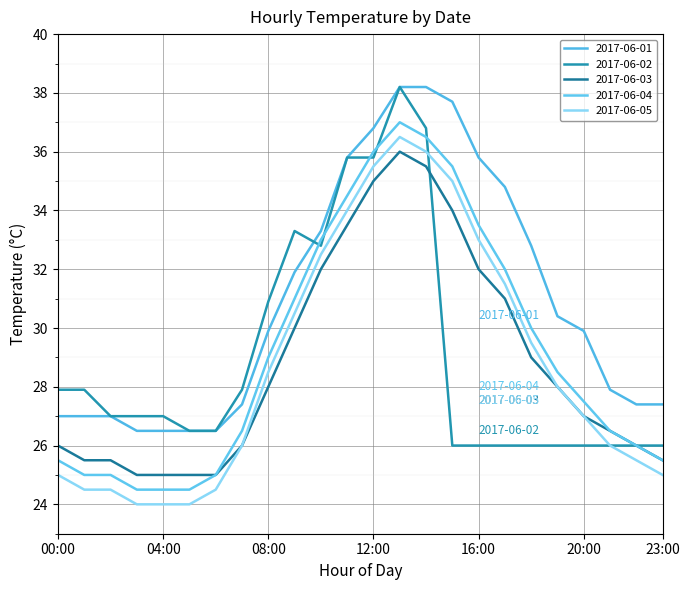

Reading left to right, list all the values displayed in this chart.

2017-06-01: 00:00=27.0	01:00=27.0	02:00=27.0	03:00=26.5	04:00=26.5	05:00=26.5	06:00=26.5	07:00=27.4	08:00=29.9	09:00=31.9	10:00=33.3	11:00=35.8	12:00=36.8	13:00=38.2	14:00=38.2	15:00=37.7	16:00=35.8	17:00=34.8	18:00=32.8	19:00=30.4	20:00=29.9	21:00=27.9	22:00=27.4	23:00=27.4
2017-06-02: 00:00=27.9	01:00=27.9	02:00=27.0	03:00=27.0	04:00=27.0	05:00=26.5	06:00=26.5	07:00=27.9	08:00=30.9	09:00=33.3	10:00=32.8	11:00=35.8	12:00=35.8	13:00=38.2	14:00=36.8	15:00=26.0	16:00=26.0	17:00=26.0	18:00=26.0	19:00=26.0	20:00=26.0	21:00=26.0	22:00=26.0	23:00=26.0
2017-06-03: 00:00=26.0	01:00=25.5	02:00=25.5	03:00=25.0	04:00=25.0	05:00=25.0	06:00=25.0	07:00=26.0	08:00=28.0	09:00=30.0	10:00=32.0	11:00=33.5	12:00=35.0	13:00=36.0	14:00=35.5	15:00=34.0	16:00=32.0	17:00=31.0	18:00=29.0	19:00=28.0	20:00=27.0	21:00=26.5	22:00=26.0	23:00=25.5
2017-06-04: 00:00=25.5	01:00=25.0	02:00=25.0	03:00=24.5	04:00=24.5	05:00=24.5	06:00=25.0	07:00=26.5	08:00=29.0	09:00=31.0	10:00=33.0	11:00=34.5	12:00=36.0	13:00=37.0	14:00=36.5	15:00=35.5	16:00=33.5	17:00=32.0	18:00=30.0	19:00=28.5	20:00=27.5	21:00=26.5	22:00=26.0	23:00=25.5
2017-06-05: 00:00=25.0	01:00=24.5	02:00=24.5	03:00=24.0	04:00=24.0	05:00=24.0	06:00=24.5	07:00=26.0	08:00=28.5	09:00=30.5	10:00=32.5	11:00=34.0	12:00=35.5	13:00=36.5	14:00=36.0	15:00=35.0	16:00=33.0	17:00=31.5	18:00=29.5	19:00=28.0	20:00=27.0	21:00=26.0	22:00=25.5	23:00=25.0